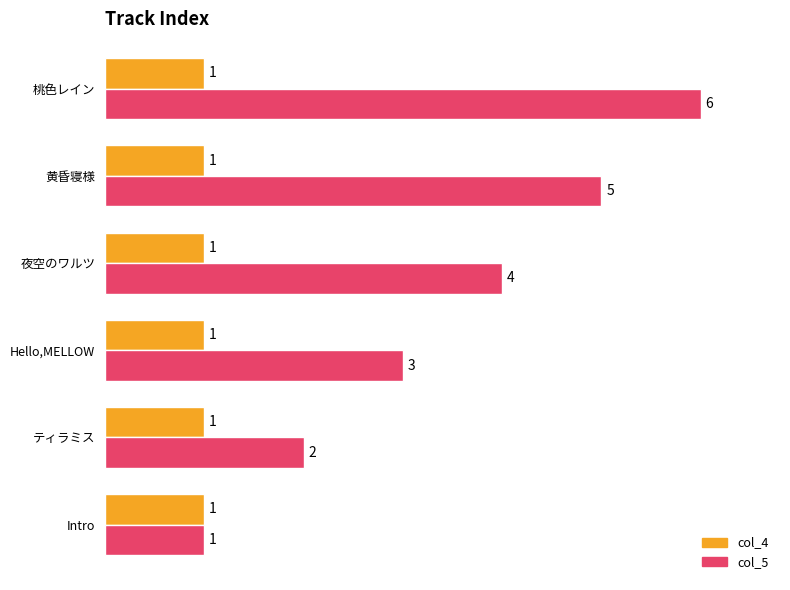

Count the col_5 values in the range 2 to 5.

4